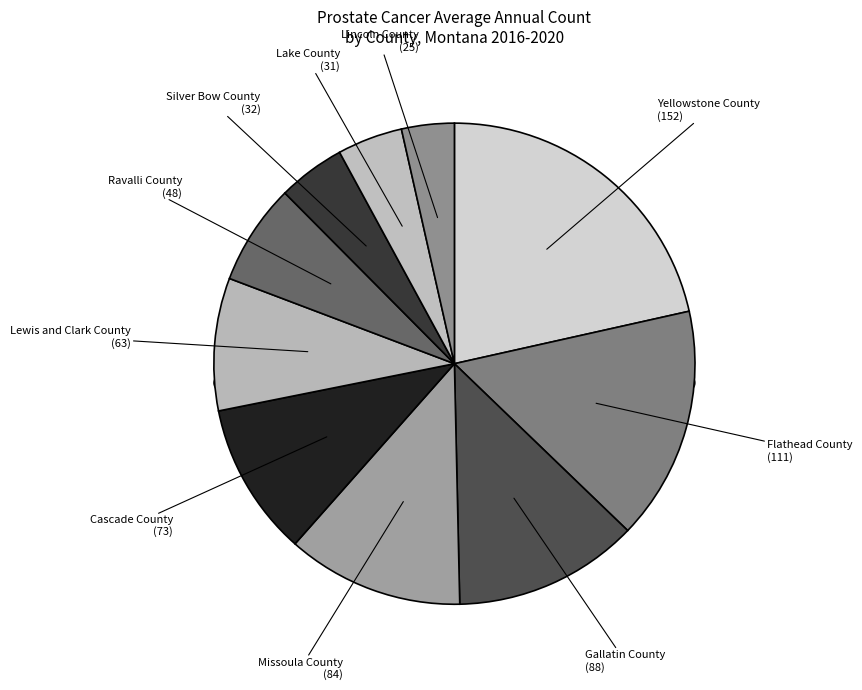

How many segments does this pie chart have?

5